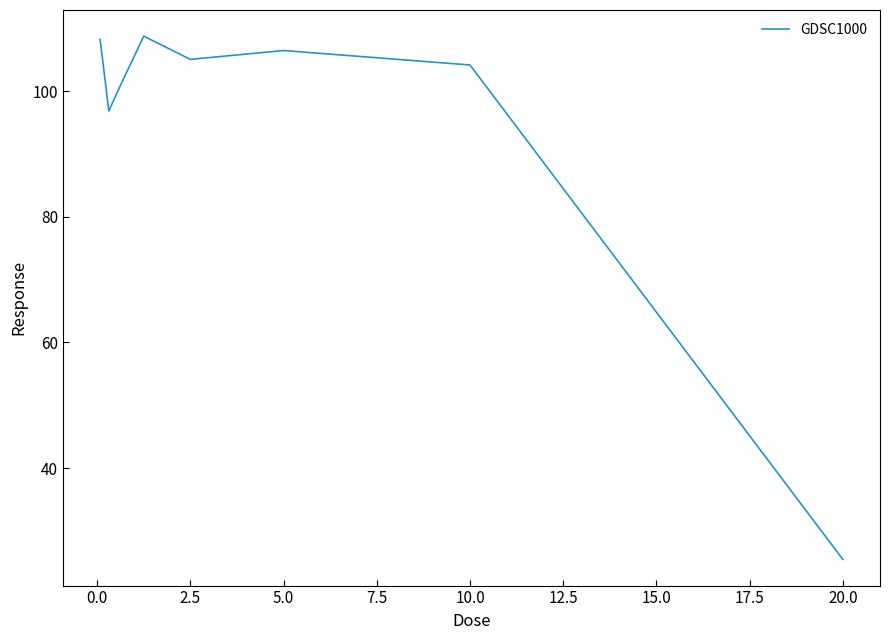

What is the greatest value displayed?

108.8